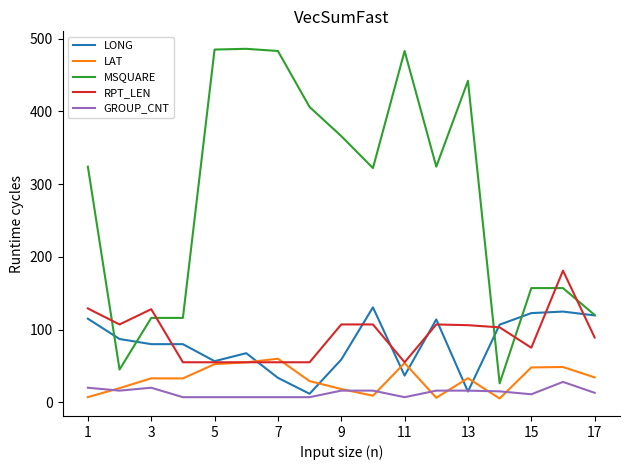

Which series has the largest range (max minus min)?

MSQUARE